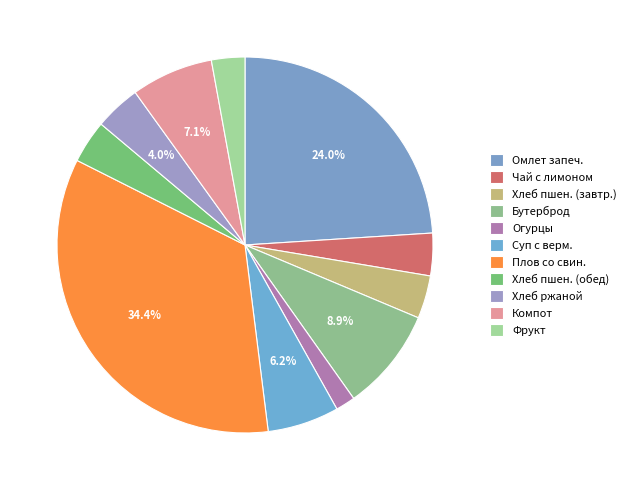

How many segments does this pie chart have?

11